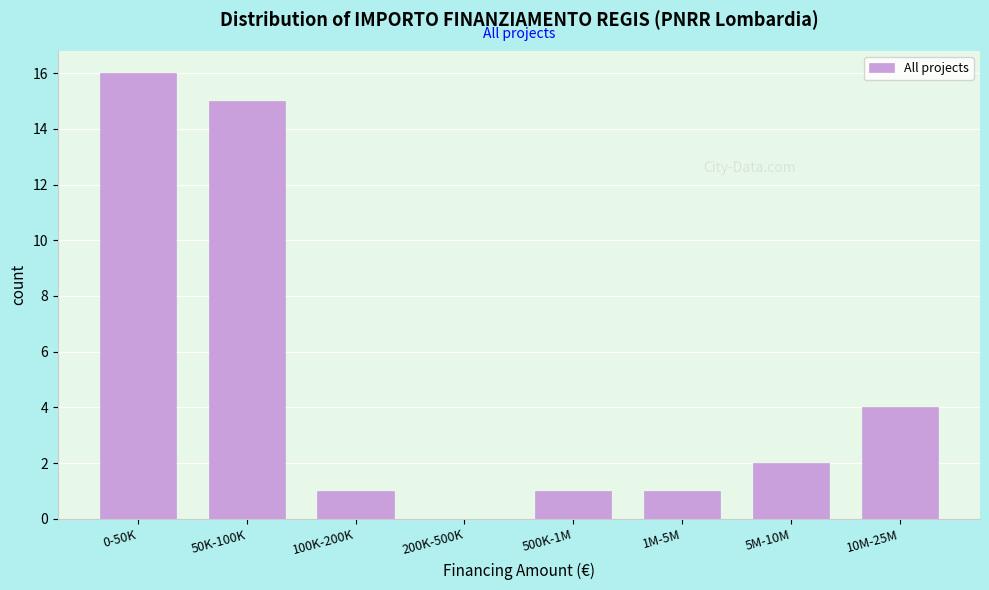

Reading left to right, list all the values displayed in this chart.

0-50K=16	50K-100K=15	100K-200K=1	200K-500K=0	500K-1M=1	1M-5M=1	5M-10M=2	10M-25M=4